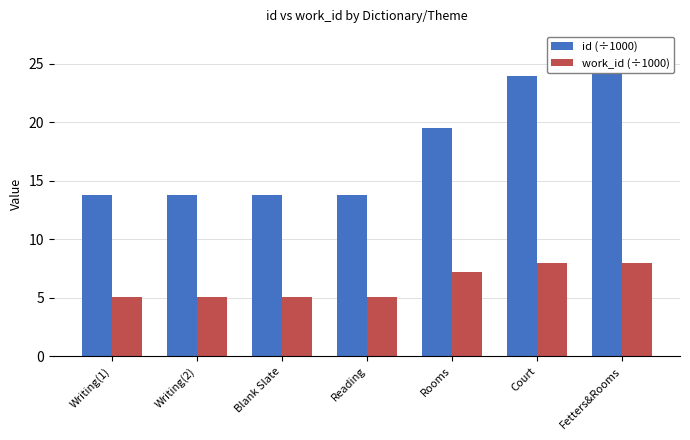

The id (÷1000) series shows 19.5 at Rooms. True or false?

True